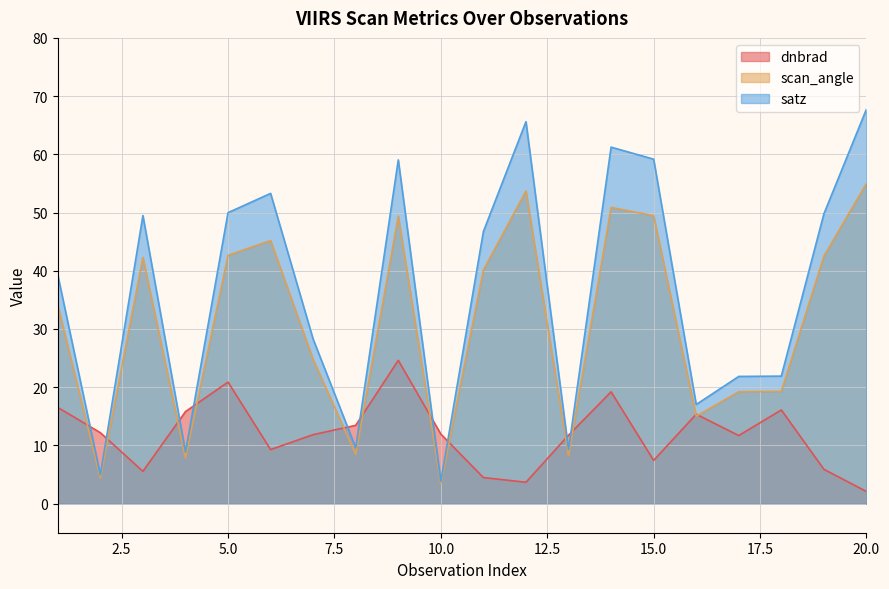

Count the number of data series in this chart.

3